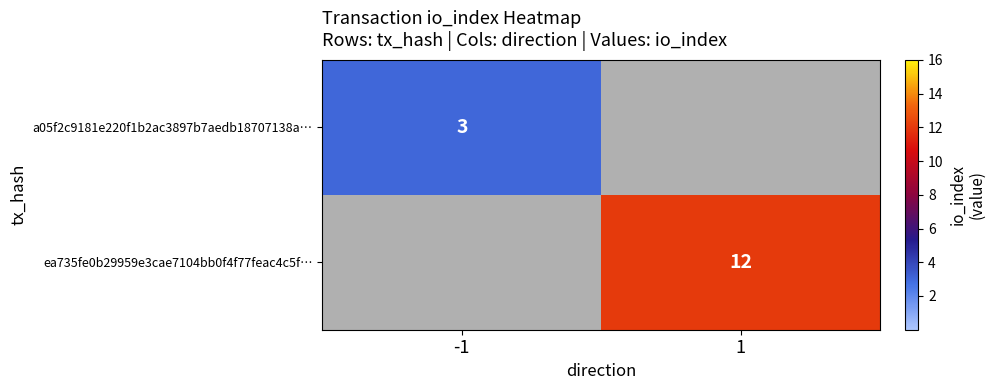

Is it true that a05f2c9181e220f1b2ac3897b7aedb18707138a… equals 3 at -1?

True